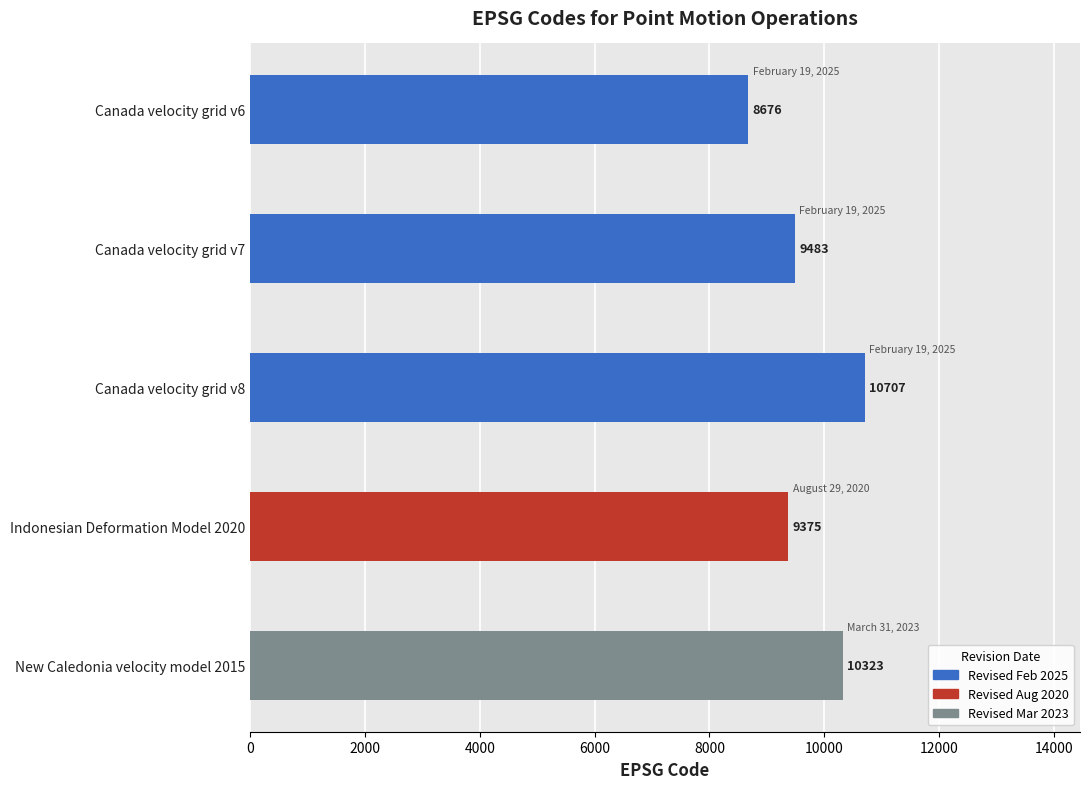

Rank the categories by value from lowest to highest.

Canada velocity grid v6, Indonesian Deformation Model 2020, Canada velocity grid v7, New Caledonia velocity model 2015, Canada velocity grid v8